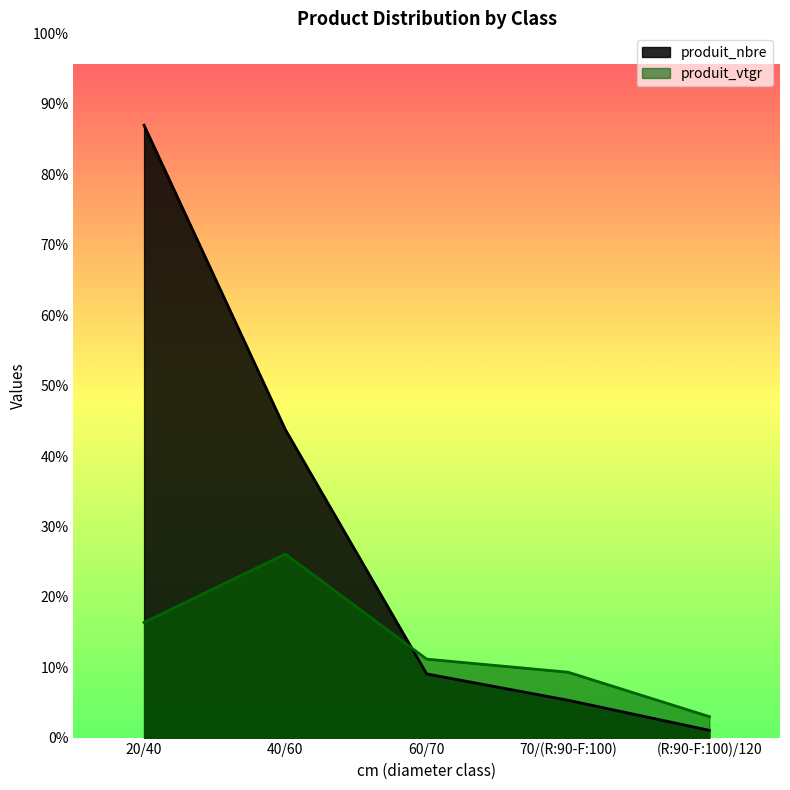

At which category is the sum across all series the highest?

20/40